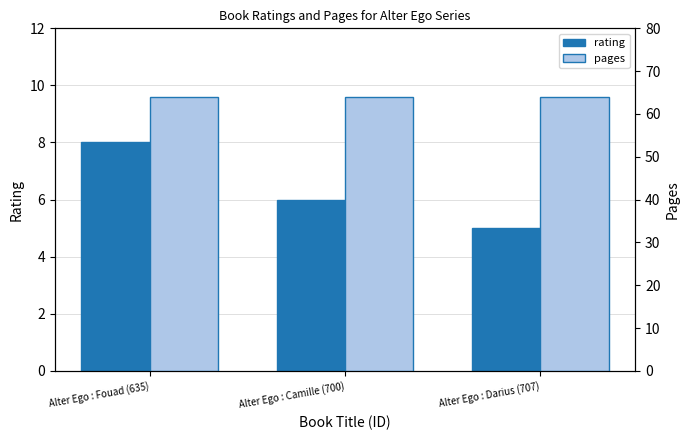

What is the label of the 1st bar from the right?

Alter Ego : Darius (707)